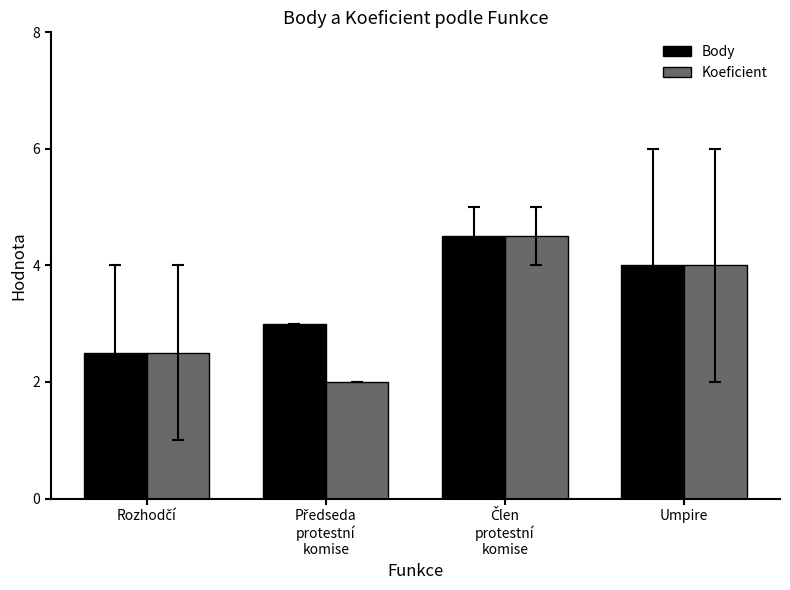

Read the Koeficient value at Umpire.

4.0